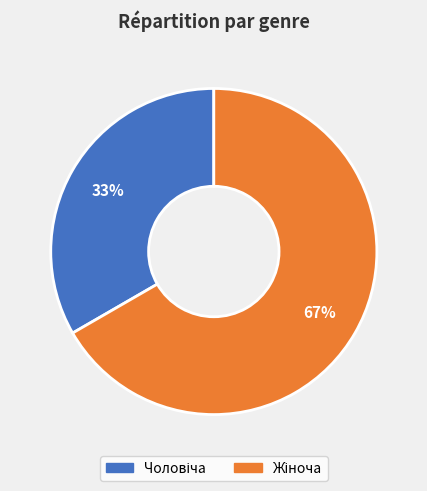

To the nearest percent, what is the average slice percentage?

50%